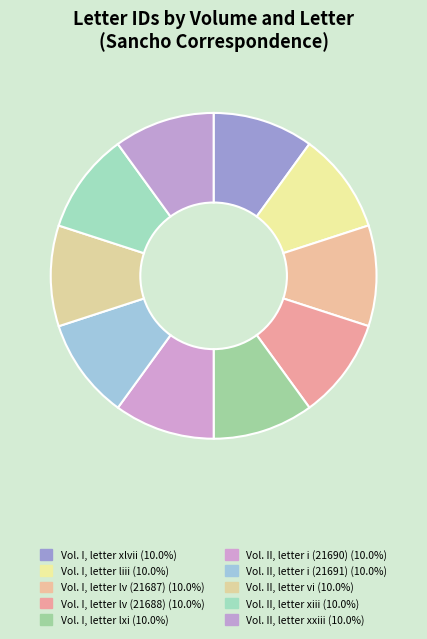

Rank the categories by value from highest to lowest.

Vol. II, letter xxiii, Vol. II, letter xiii, Vol. II, letter vi, Vol. II, letter i (21691), Vol. II, letter i (21690), Vol. I, letter lxi, Vol. I, letter lv (21688), Vol. I, letter lv (21687), Vol. I, letter liii, Vol. I, letter xlvii